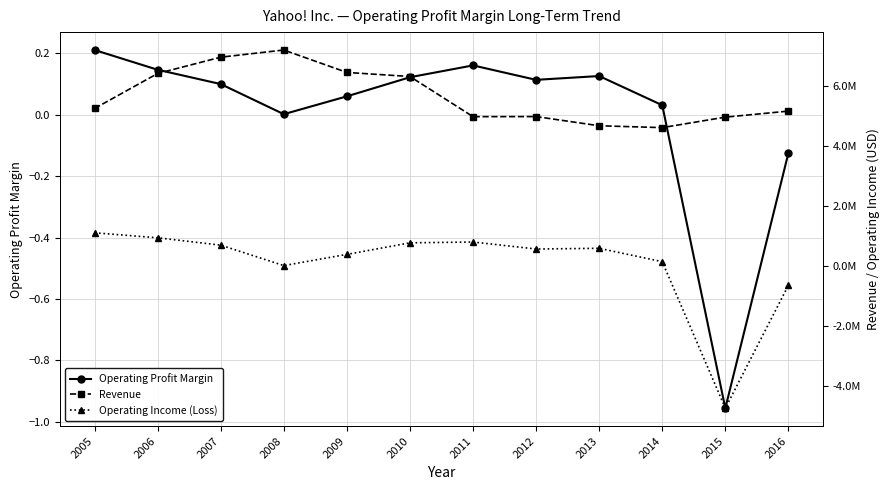

Which category has the lowest value in the Operating Profit Margin series?

2015